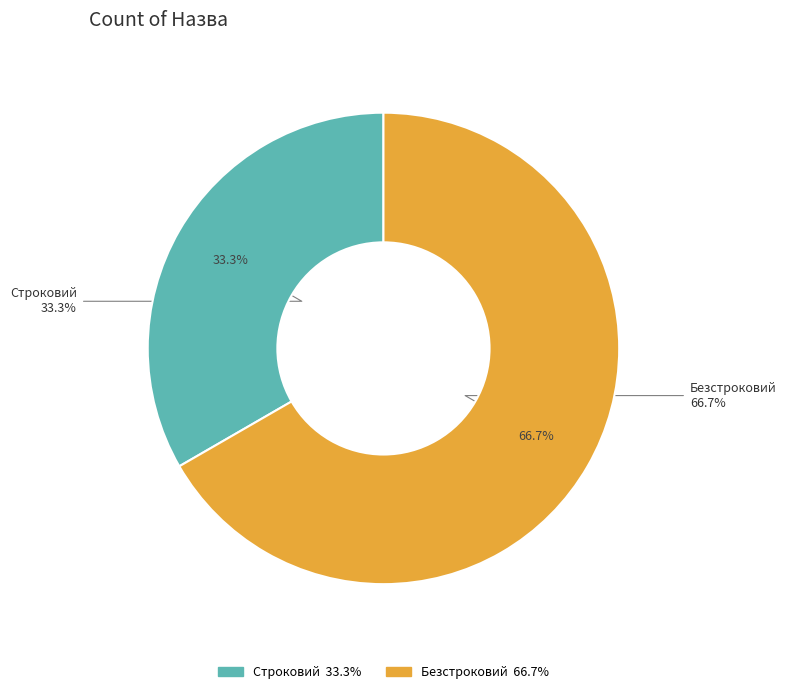

Is there any slice that represents more than half of the pie?

Yes